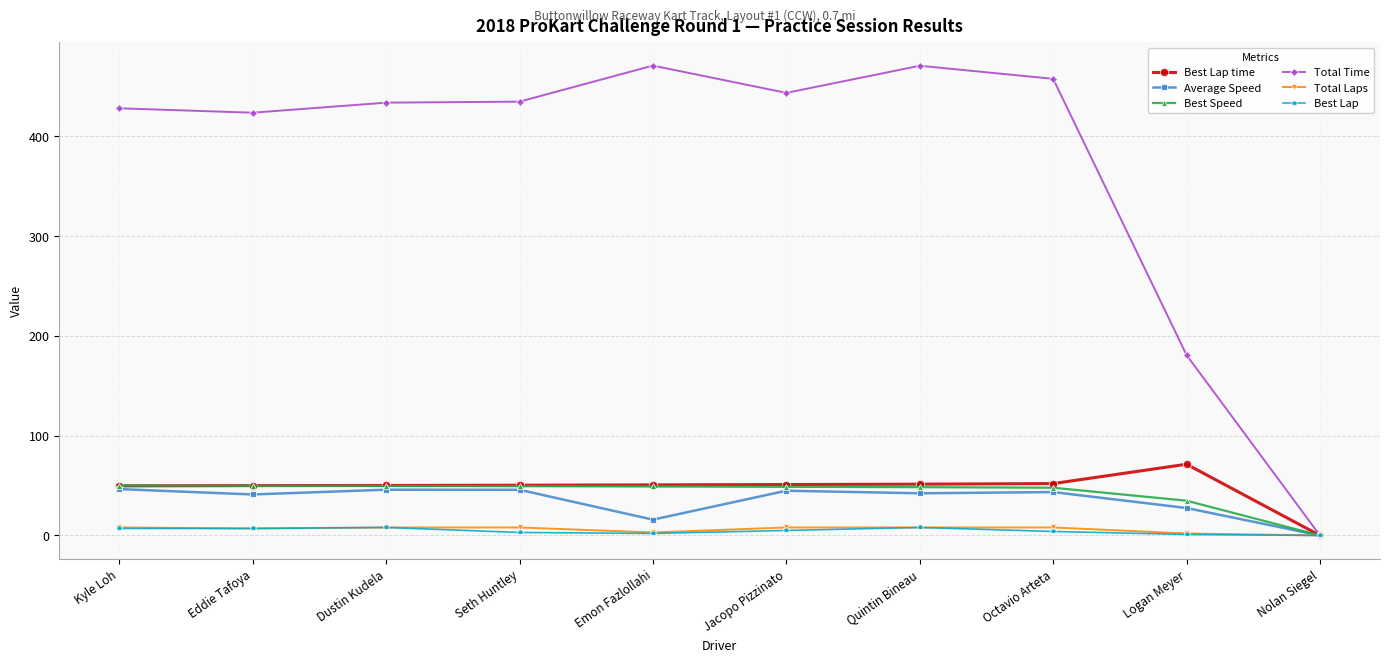

What is the sum of all Best Speed values?

427.5